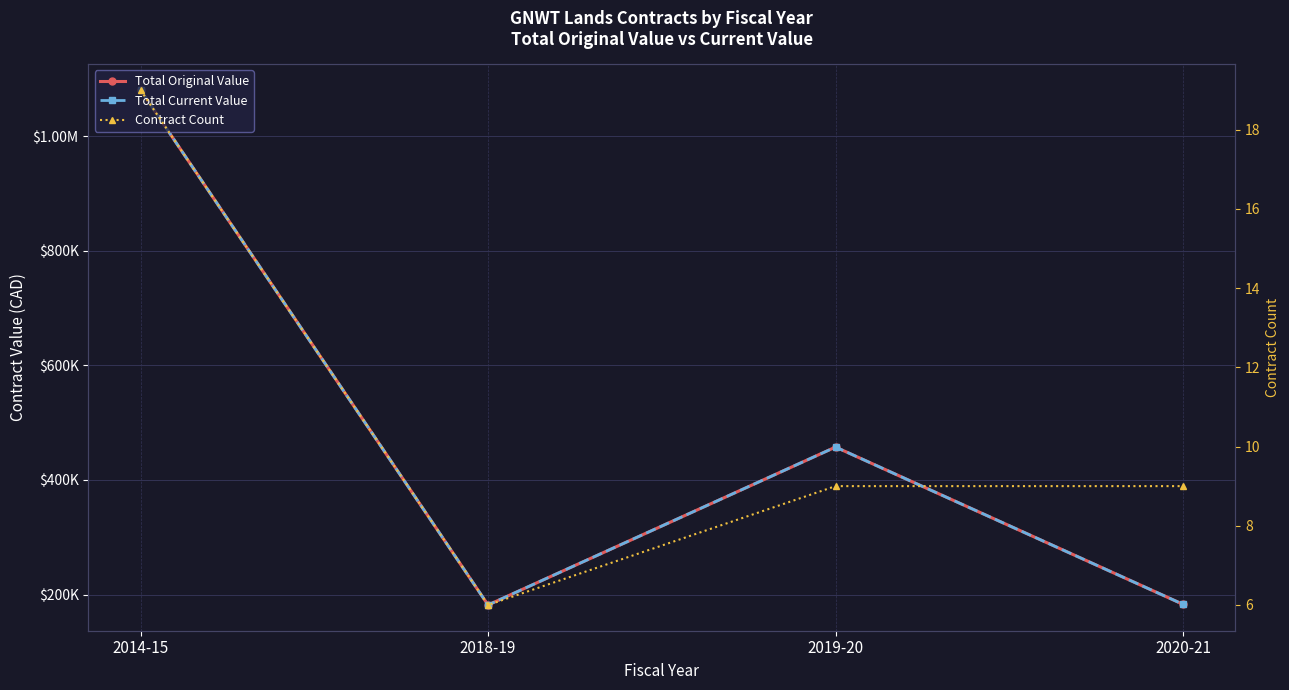

True or false: Contract Count has a value of 6.0 at 2018-19.

True